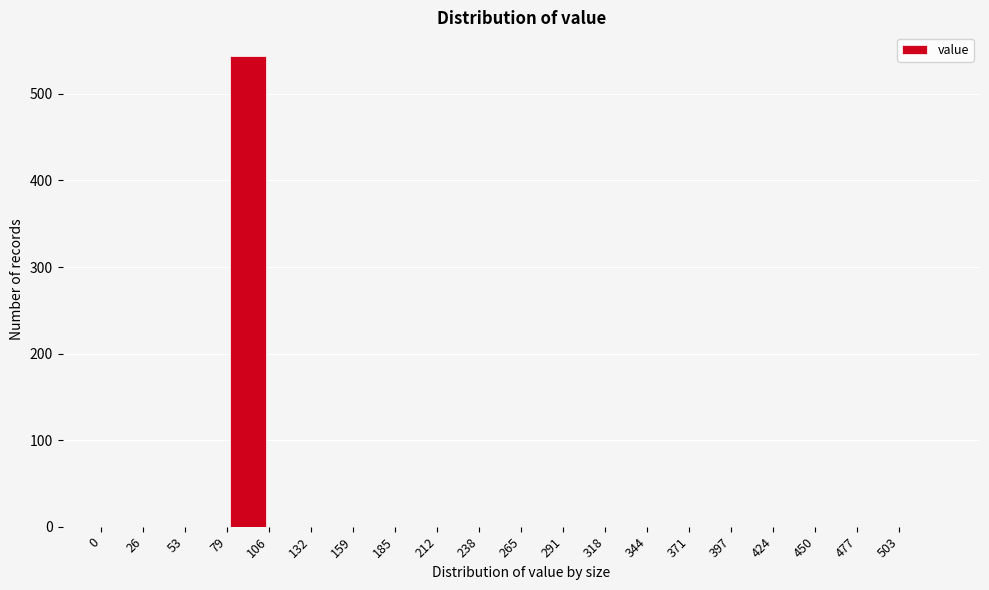

Reading left to right, list every bar in this chart as the range it spans on the x-axis followed by its height. Neither the bar edges nor the heights are printed on the chart, so give them approximately, as read against the axes.

0.0 to 26.5: 0
26.5 to 53.0: 0
53.0 to 79.5: 0
79.5 to 106.0: 540
106.0 to 132.5: 0
132.5 to 159.0: 0
159.0 to 185.5: 0
185.5 to 212.0: 0
212.0 to 238.5: 0
238.5 to 265.0: 0
265.0 to 291.5: 0
291.5 to 318.0: 0
318.0 to 344.5: 0
344.5 to 371.0: 0
371.0 to 397.5: 0
397.5 to 424.0: 0
424.0 to 450.5: 0
450.5 to 477.0: 0
477.0 to 503.5: 0
503.5 to 530.0: 0